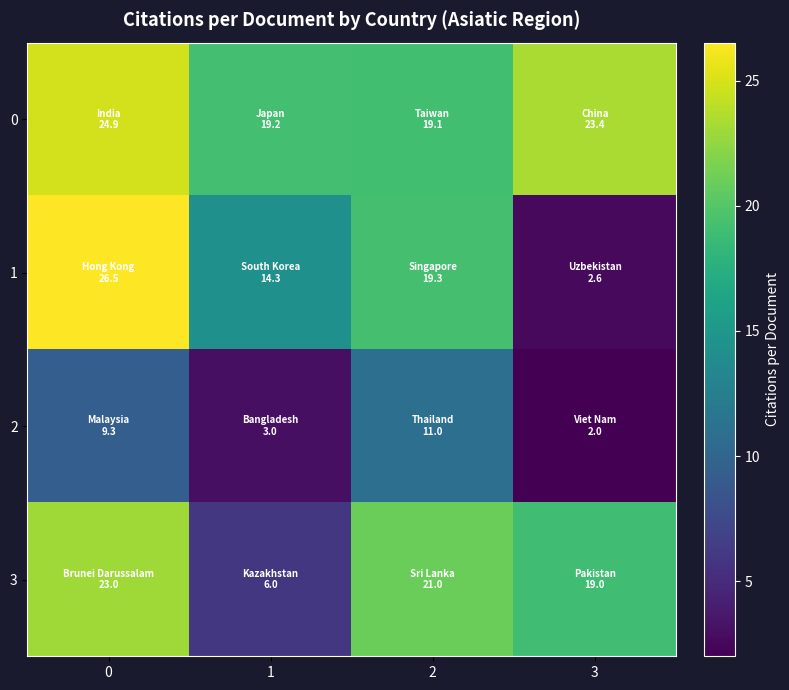

What is the difference between the highest and lowest values at 0?

17.2